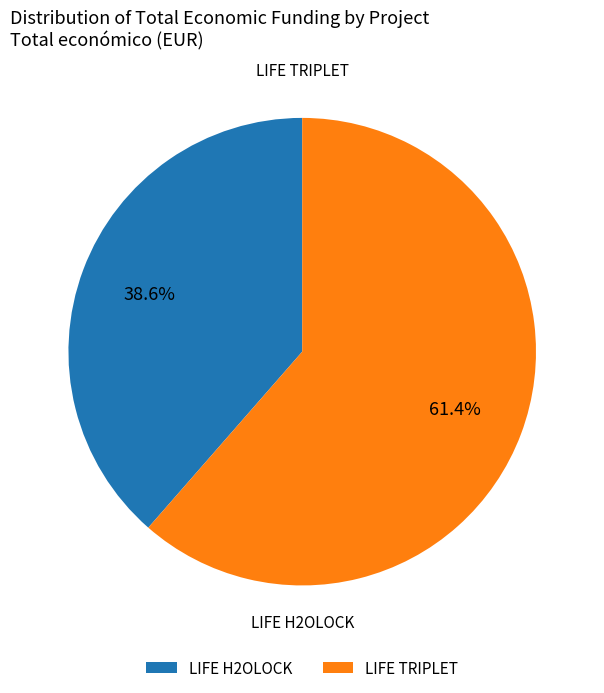

Which slice is the smallest?

LIFE H2OLOCK